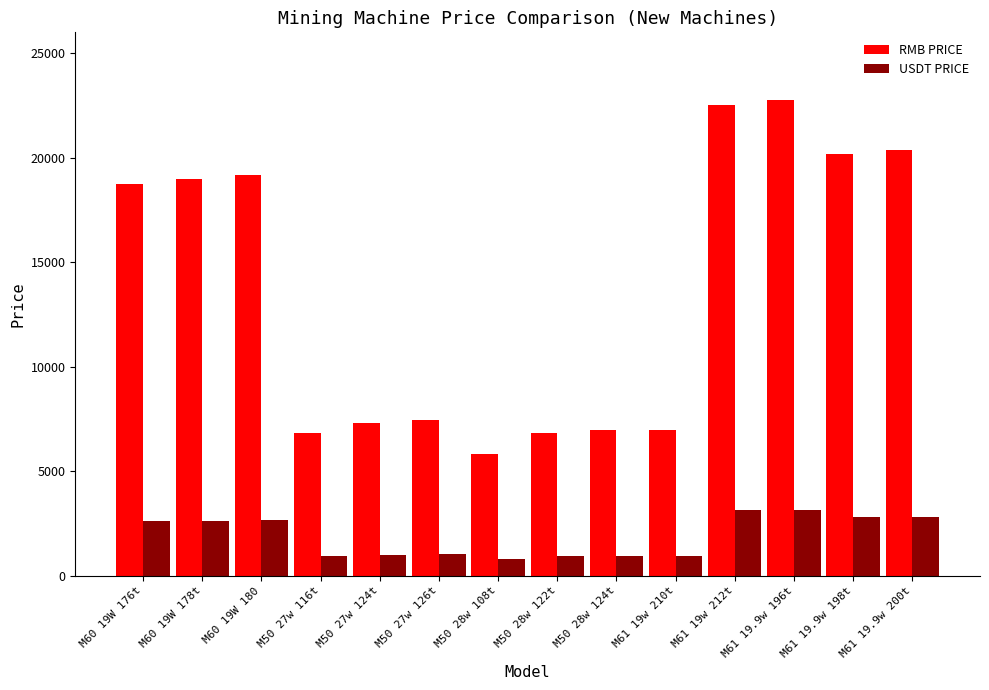

How many categories are shown in the chart?

14